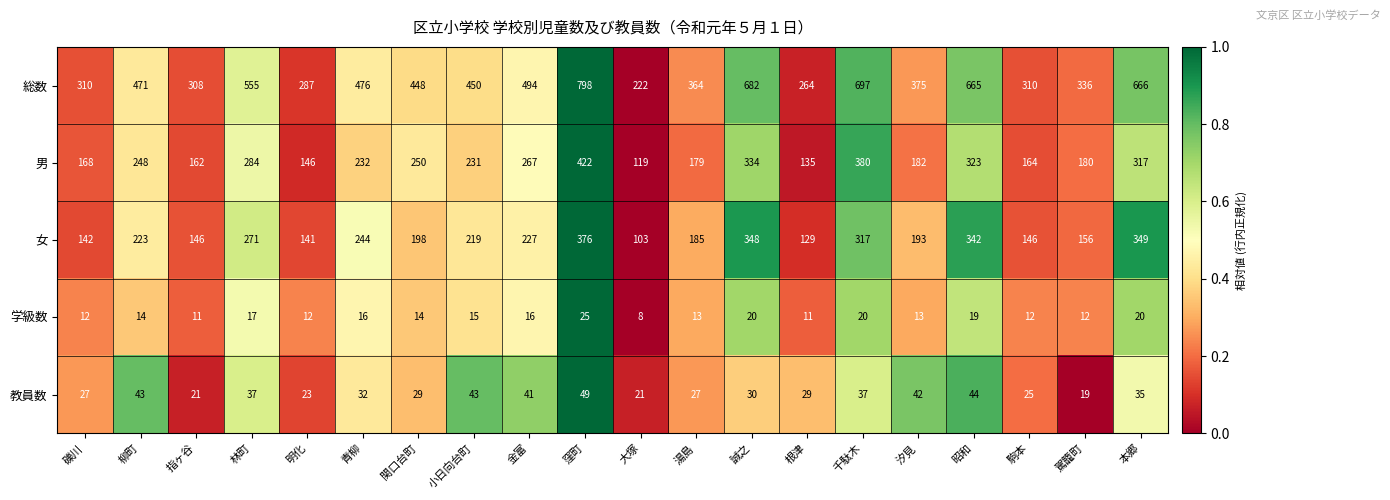

At 湯島, list the series in order from smallest to largest.

学級数, 教員数, 男, 女, 総数